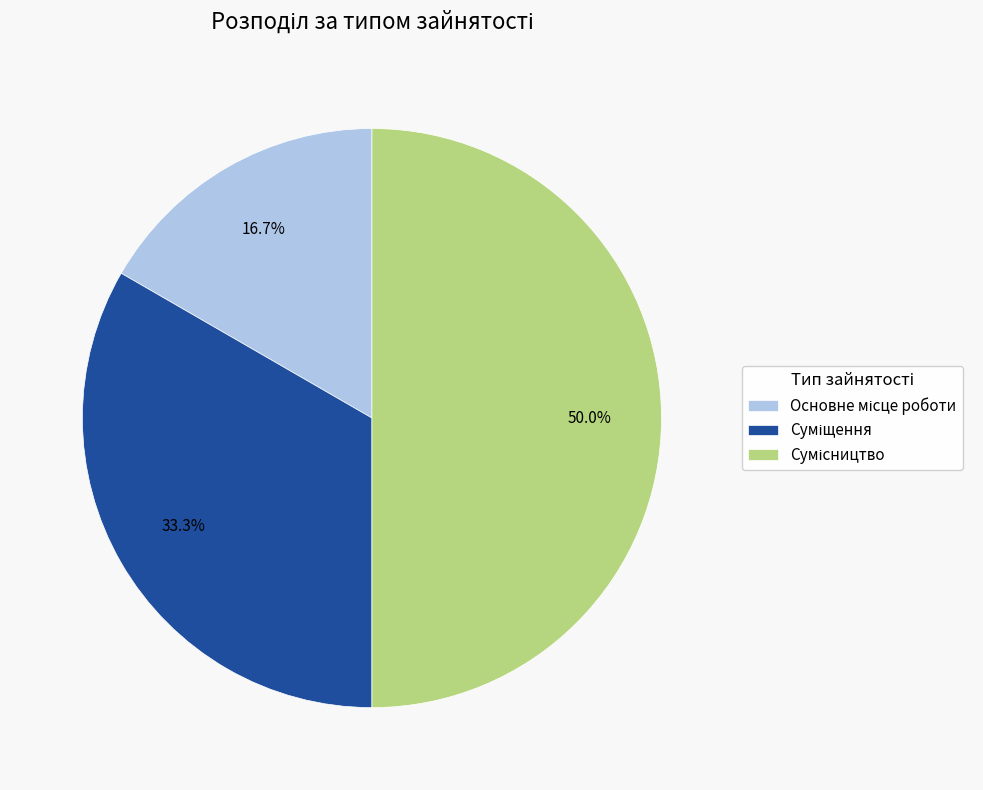

What percentage is NOT represented by Сумісництво?

50.0%